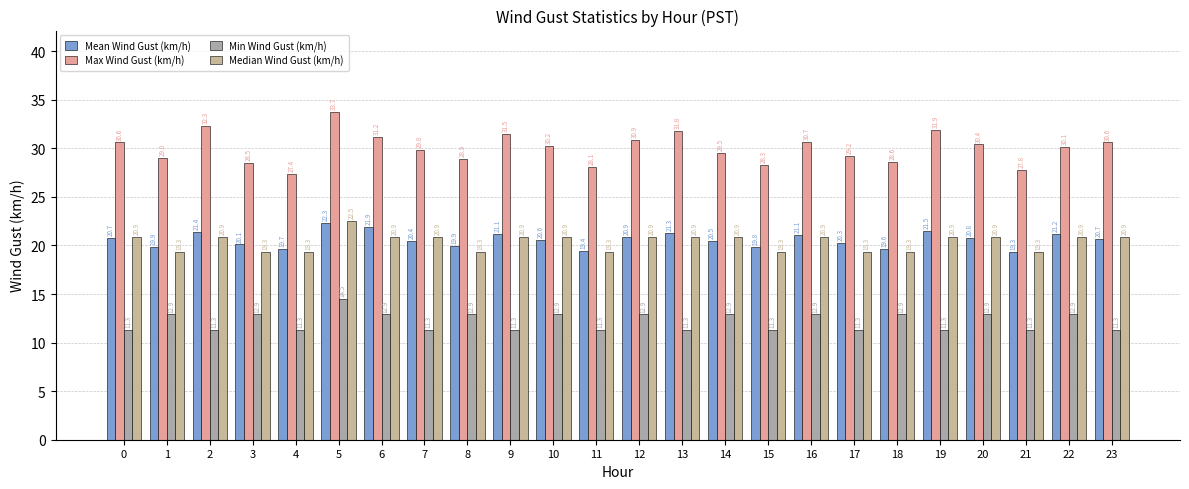

Rank the series at 2 from lowest to highest value.

Min Wind Gust (km/h), Median Wind Gust (km/h), Mean Wind Gust (km/h), Max Wind Gust (km/h)